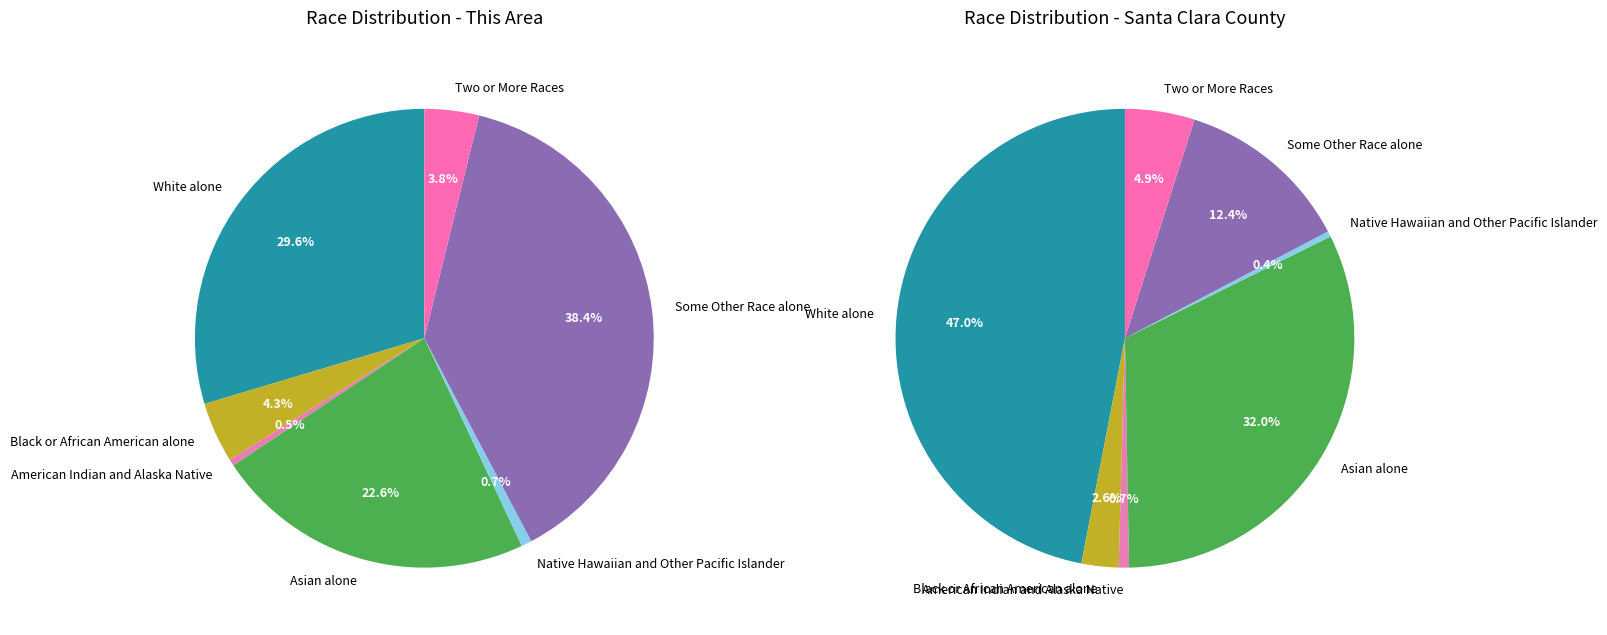

Count the number of slices in the pie.

7